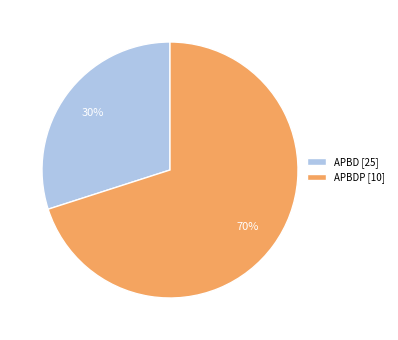

Count the number of slices in the pie.

2